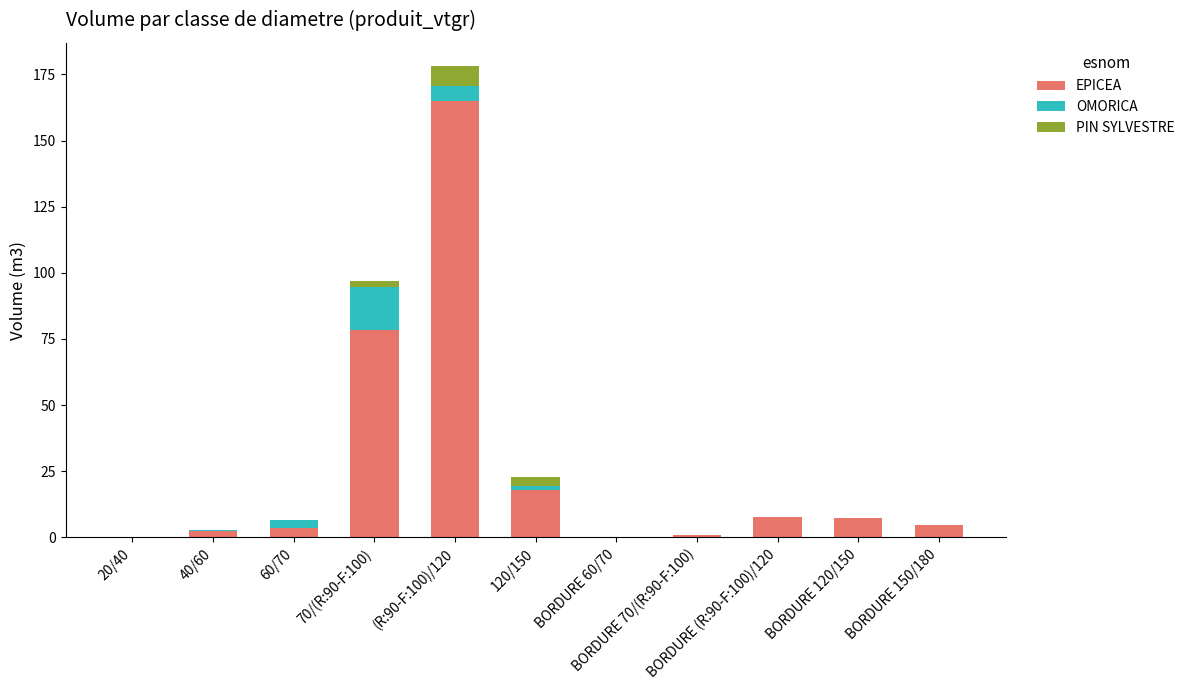

What is the maximum value for EPICEA?

164.9